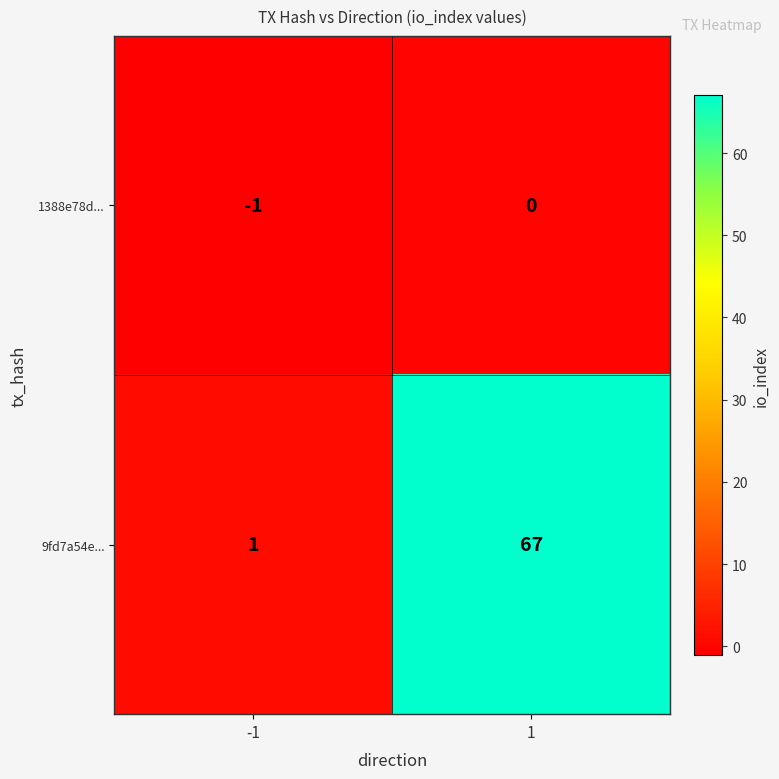

Reading right to left, transcribe all the data shown in this chart.

1388e78d...: 1=0	-1=-1
9fd7a54e...: 1=67	-1=1